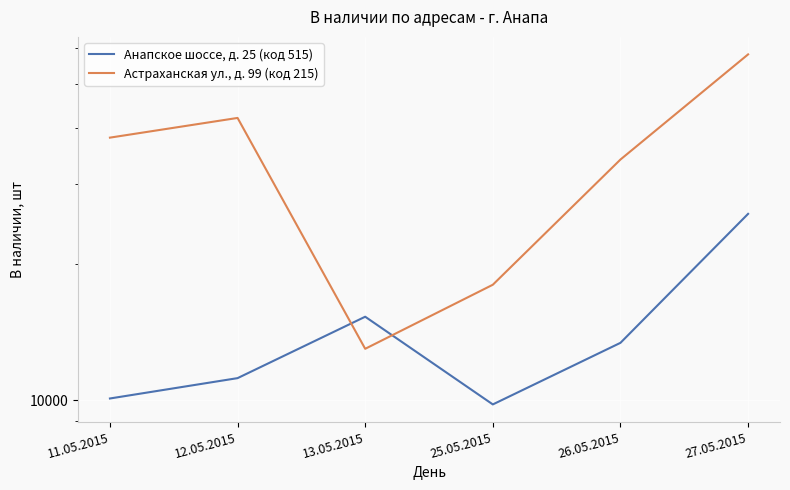

Rank the series by their maximum value, from lowest to highest.

Анапское шоссе, д. 25 (код 515), Астраханская ул., д. 99 (код 215)